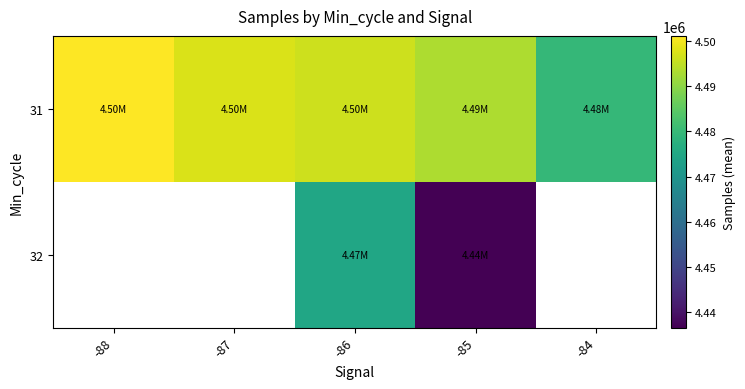

How many values in the 31 series exceed 4496204?

3